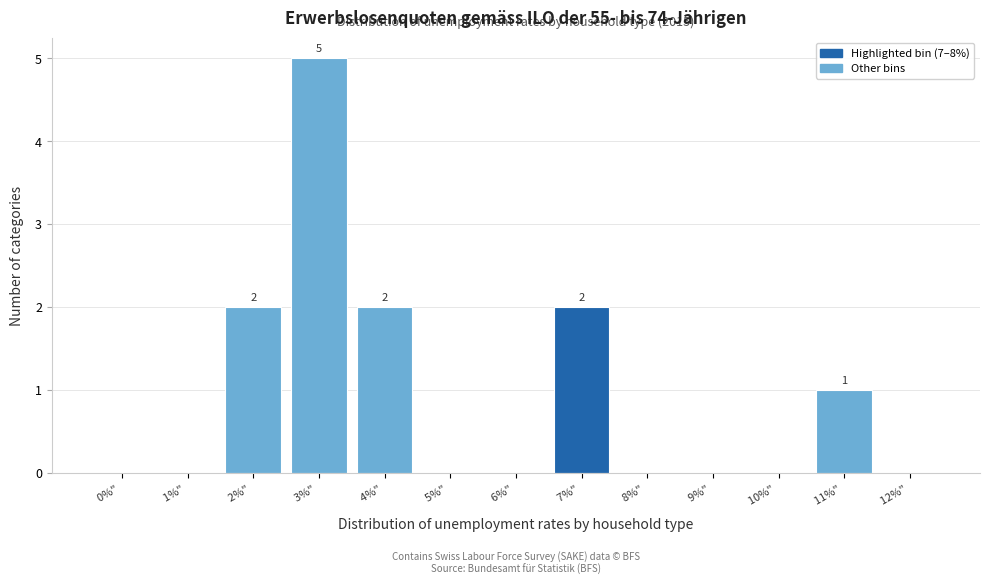

What is the sum of the values at 7%"  and 4%" ?

4